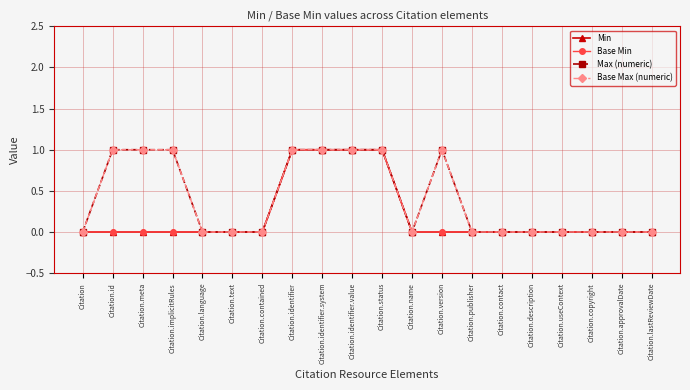

The Base Max (numeric) series shows 0 at Citation.approvalDate. True or false?

True